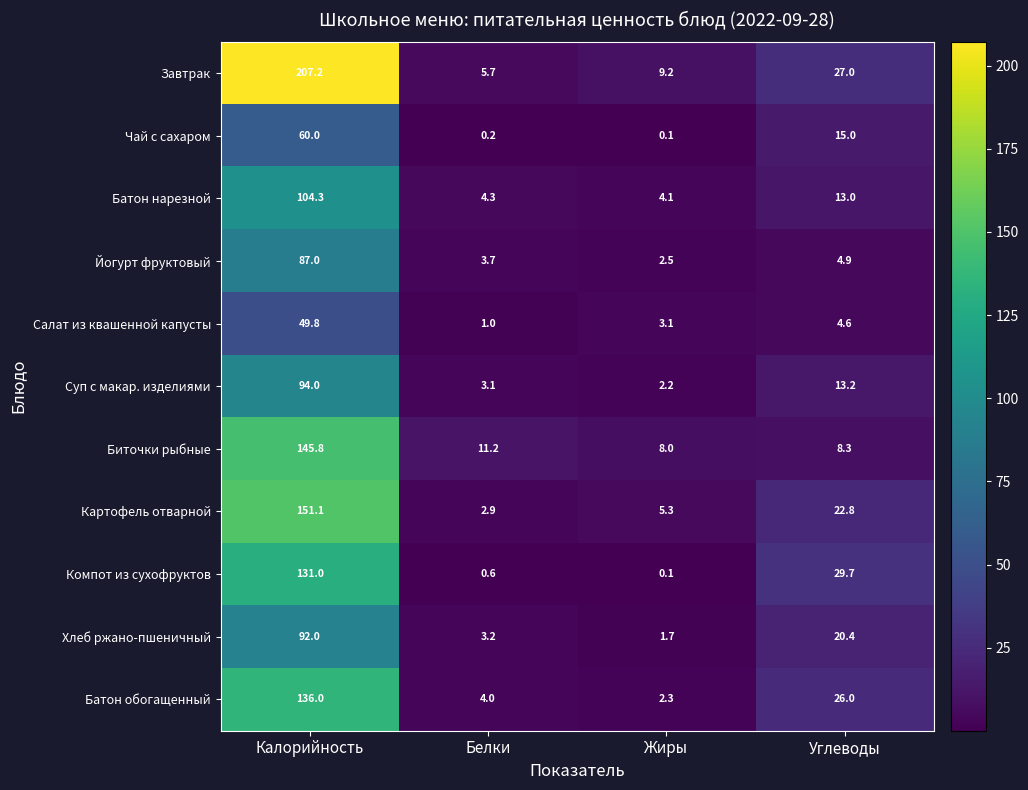

Between Белки and Углеводы, which is larger?

Углеводы